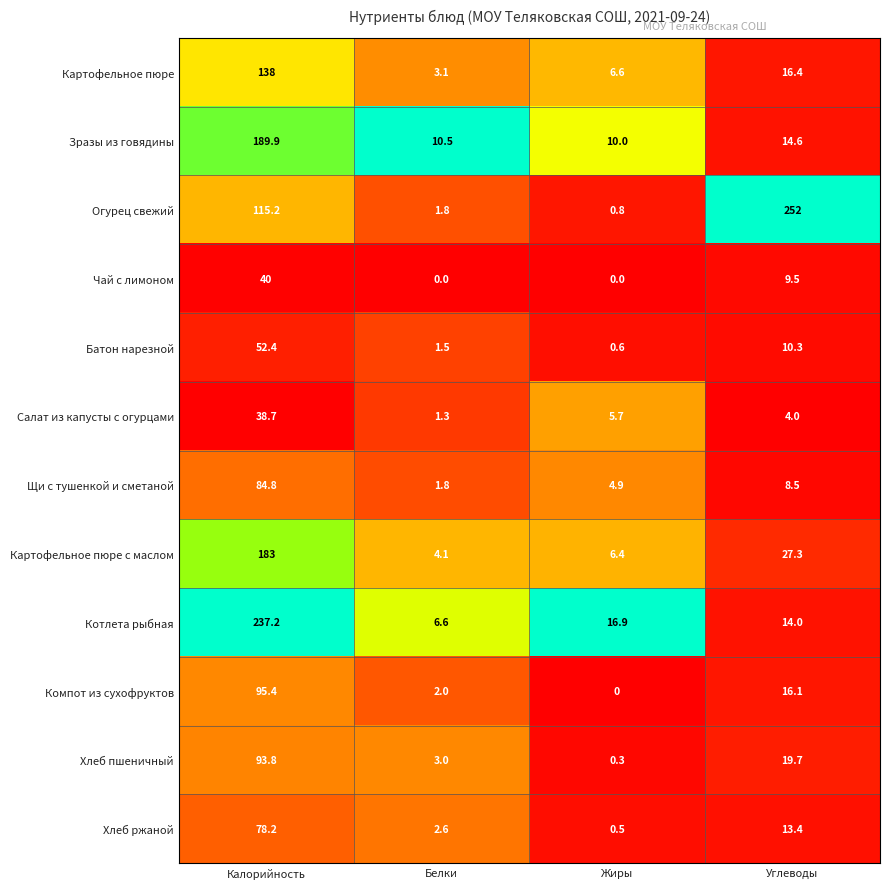

What is the difference between the maximum and second lowest values in the Котлета рыбная series?

223.2